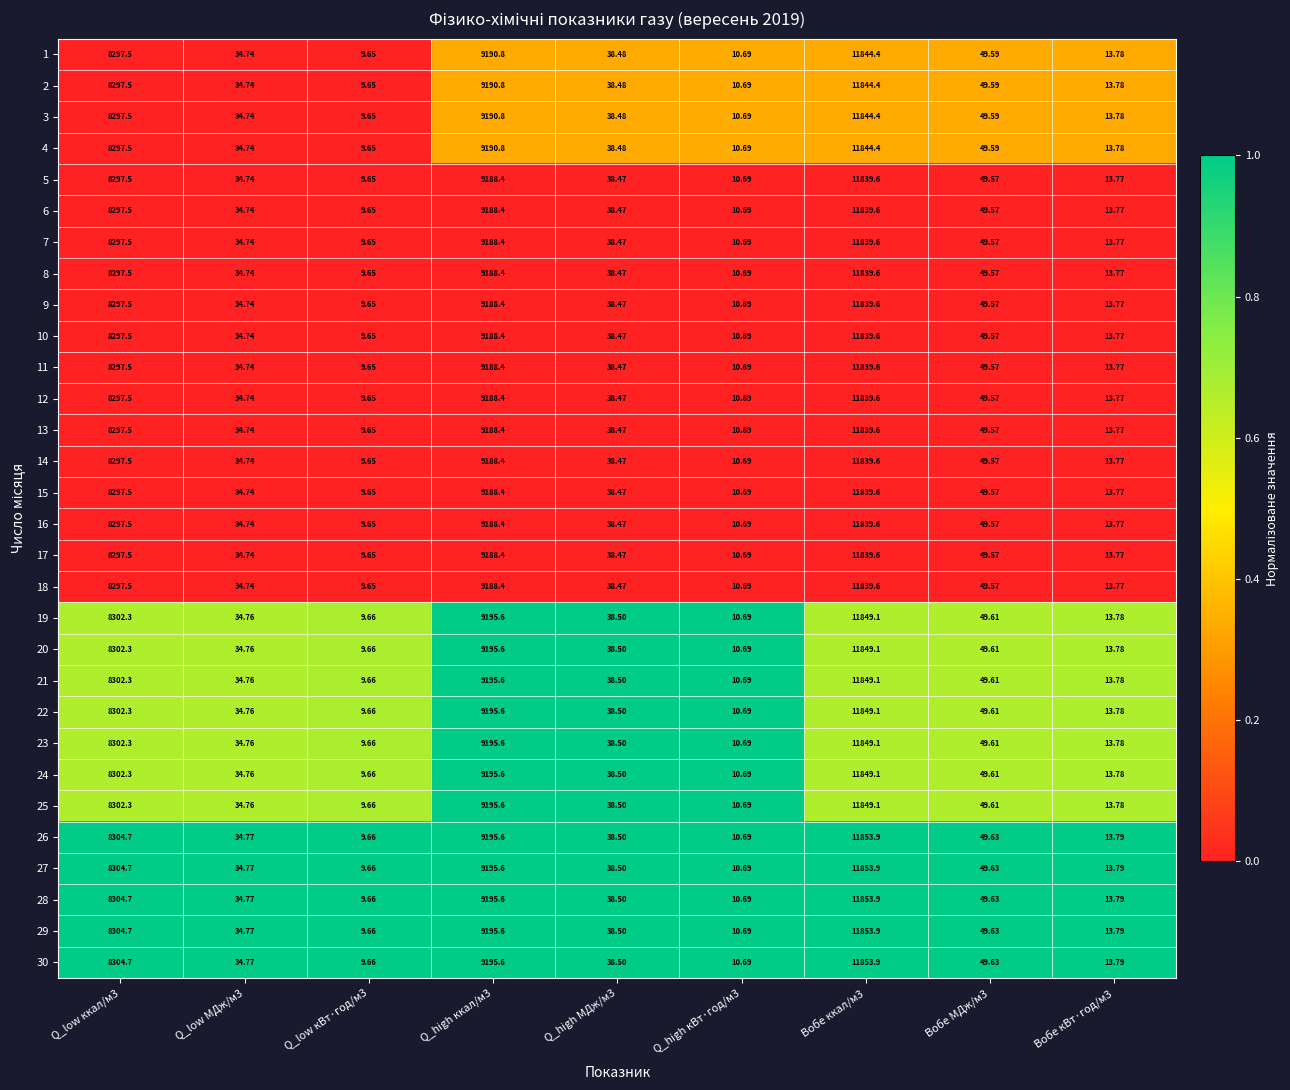

Is the value of 18 at Вобе кВт·год/м3 greater than the value of 19 at Q_high МДж/м3?

No